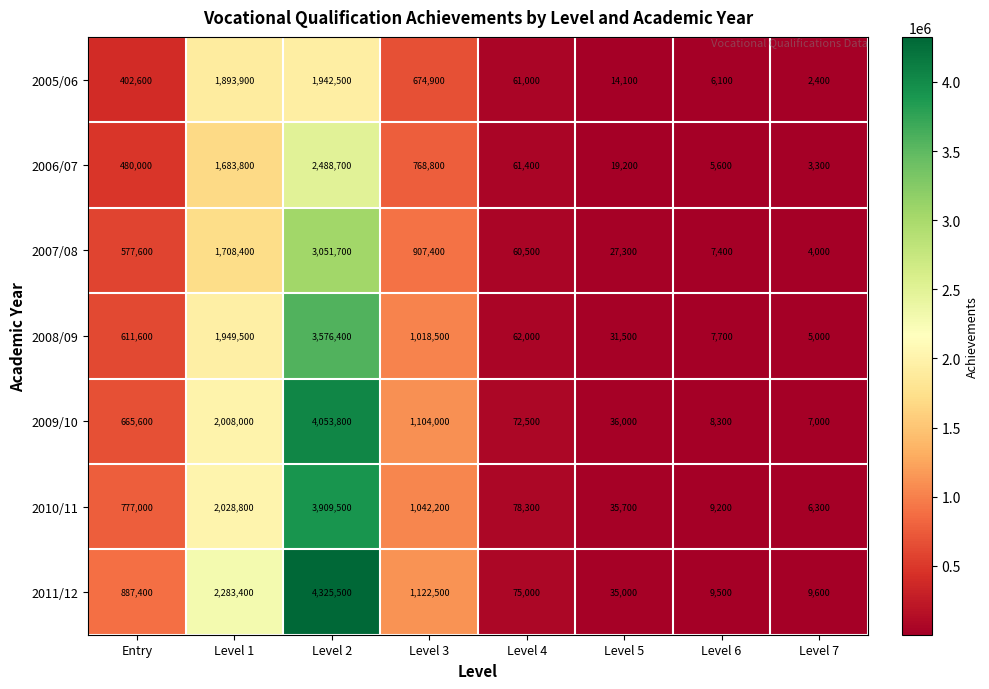

What is the difference between the 2010/11 values at Level 7 and Level 4?

72000